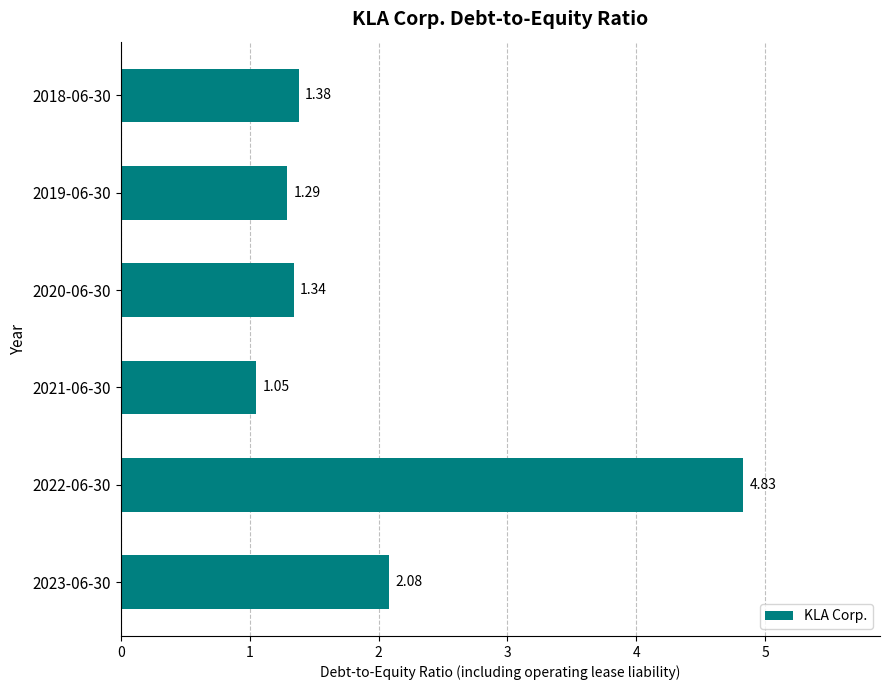

List the labels in order of value, largest first.

2022-06-30, 2023-06-30, 2018-06-30, 2020-06-30, 2019-06-30, 2021-06-30